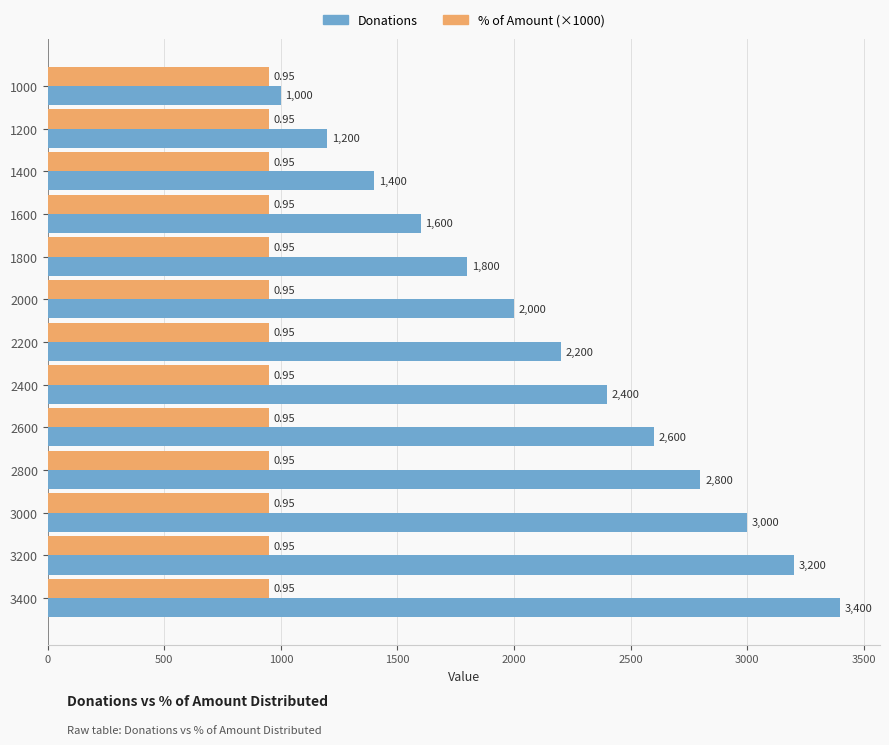

Rank the series by their average value, from highest to lowest.

Donations, % of Amount (×1000)